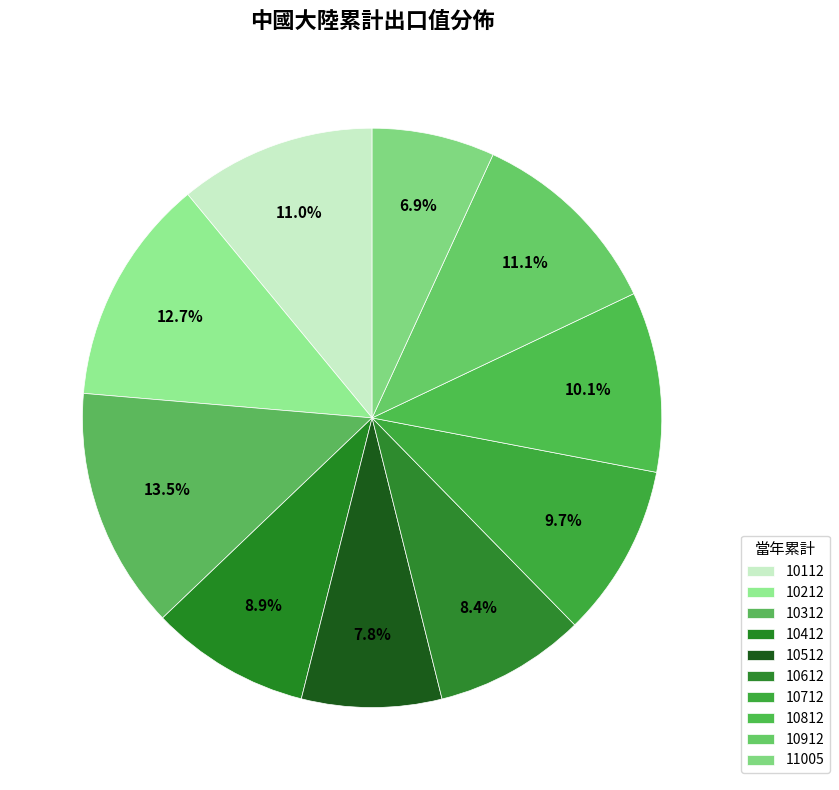

Count the number of slices in the pie.

10